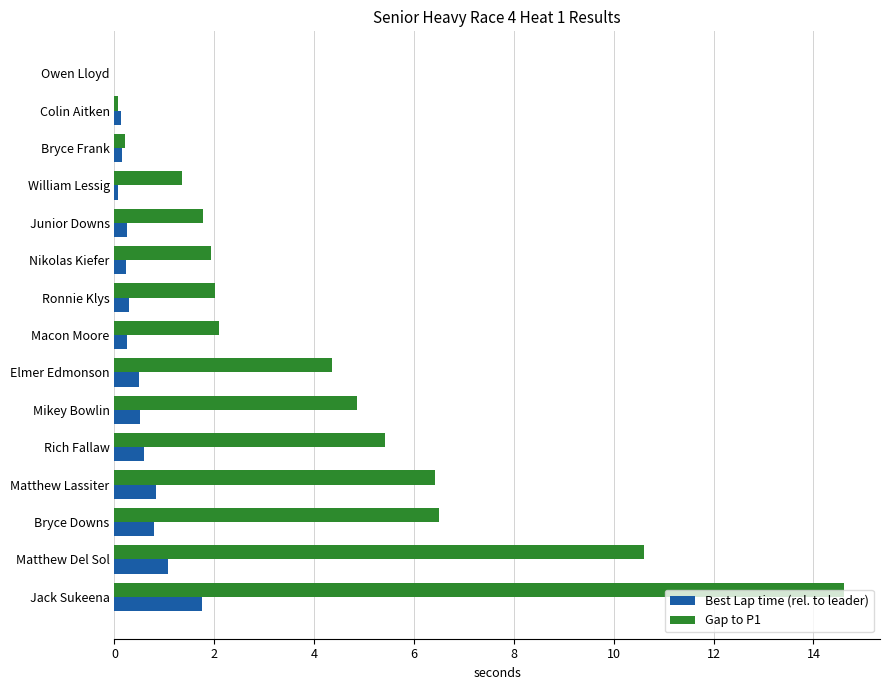

What is the approximate value of Best Lap time (rel. to leader) at Jack Sukeena?

1.8